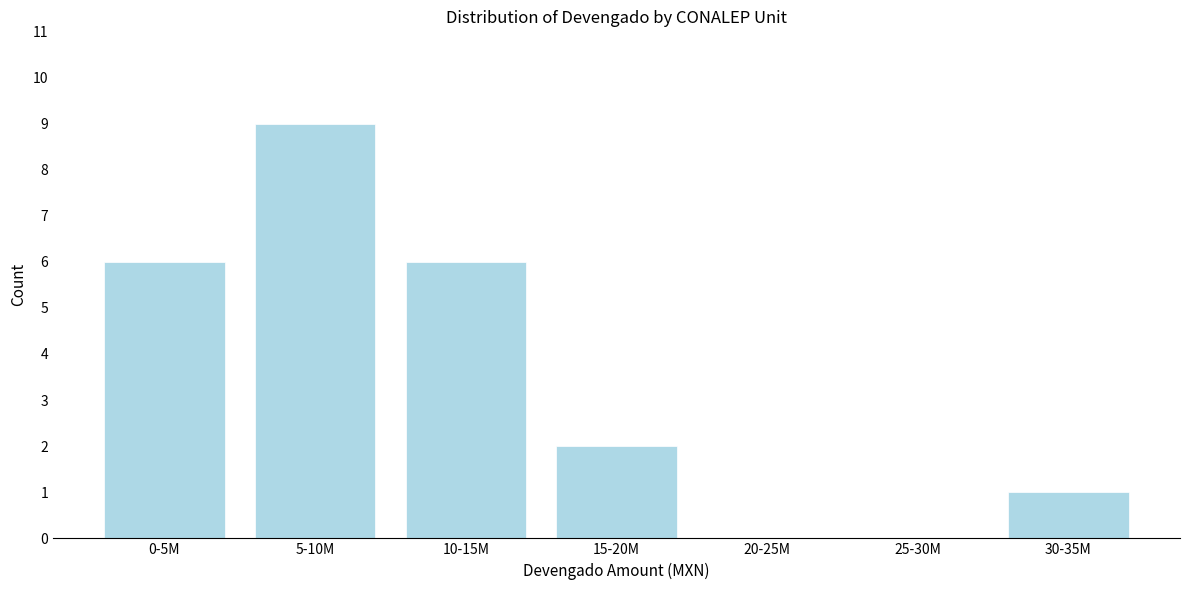

Reading right to left, list all the values displayed in this chart.

30-35M=1	25-30M=0	20-25M=0	15-20M=2	10-15M=6	5-10M=9	0-5M=6